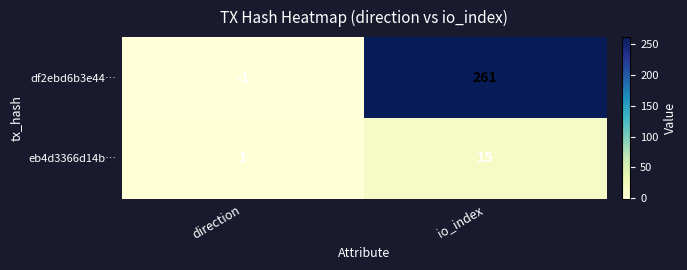

Which series has the largest total across all categories?

df2ebd6b3e44…